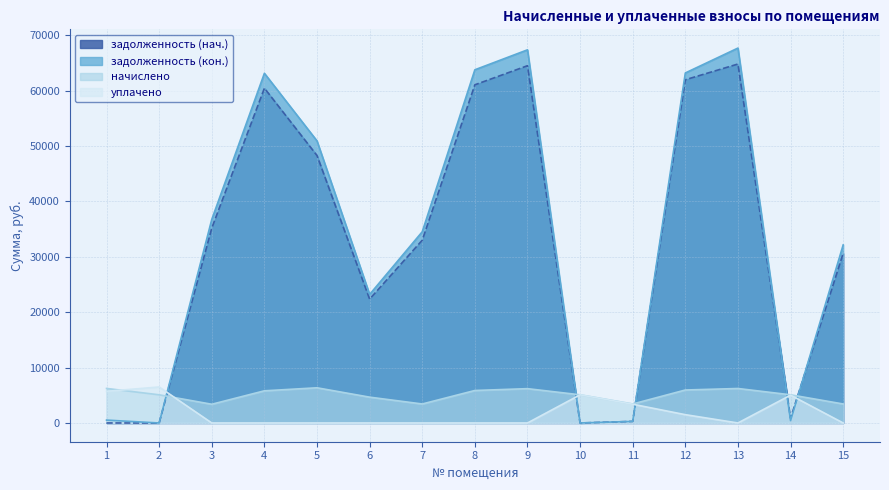

Which series changed the most between 6 and 15?

задолженность (кон.)